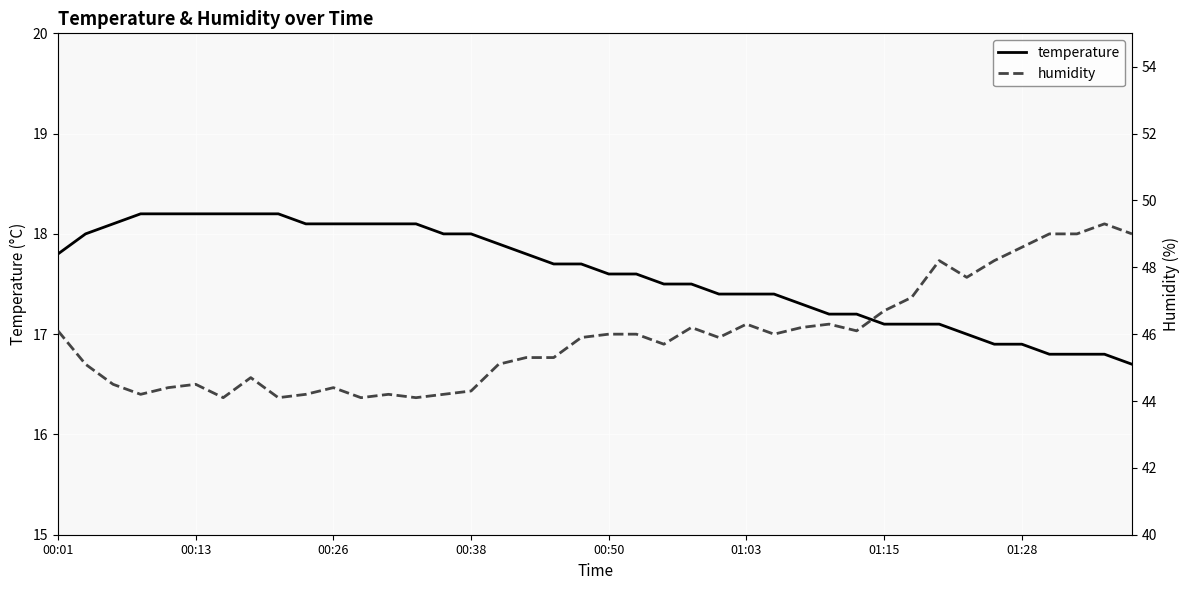

Is the value of humidity at 11 greater than the value of temperature at 28?

Yes